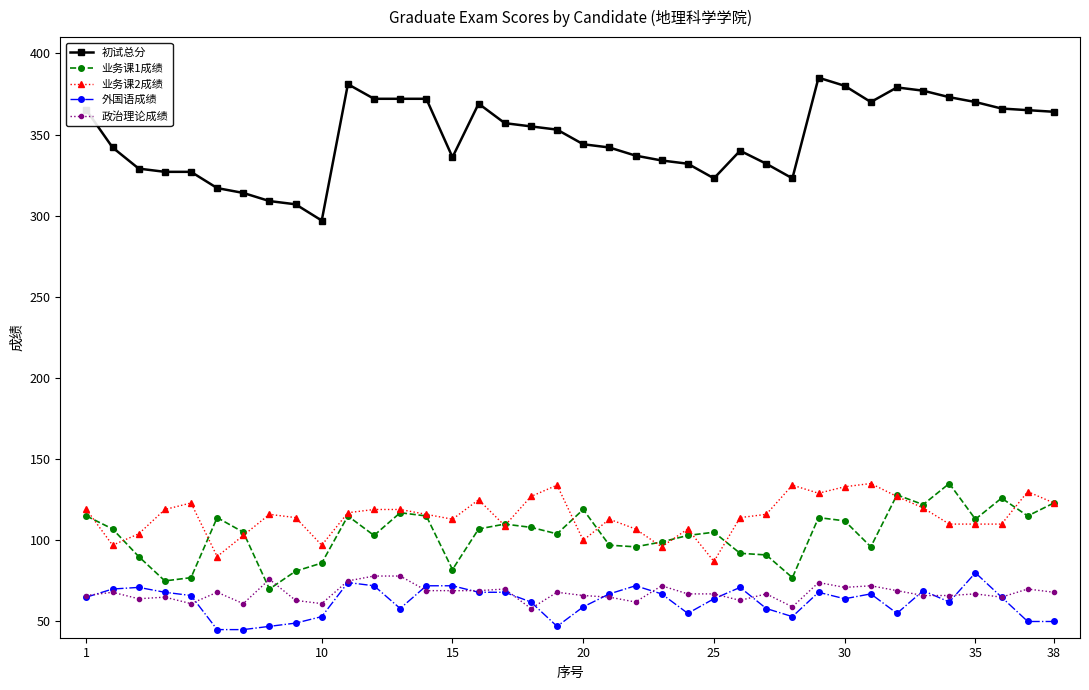

True or false: 外国语成绩 has more than 0 interior local peaks.

True